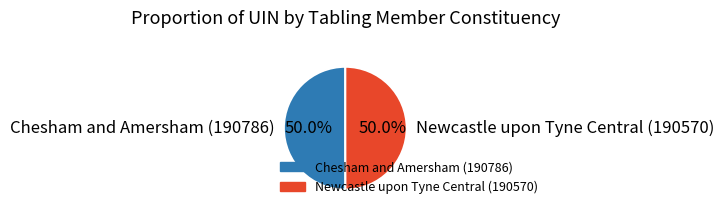

What is the ratio of the value at Chesham and Amersham (190786) to the value at Newcastle upon Tyne Central (190570)?

1.0